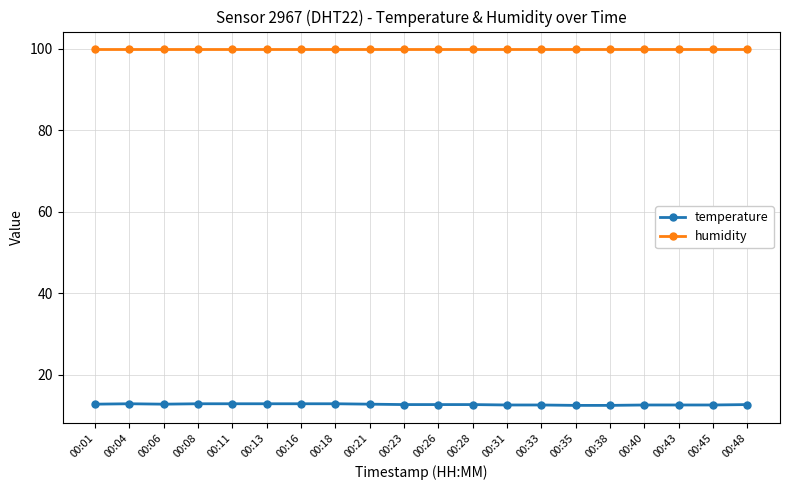

List the series in order of their peak value, lowest first.

temperature, humidity